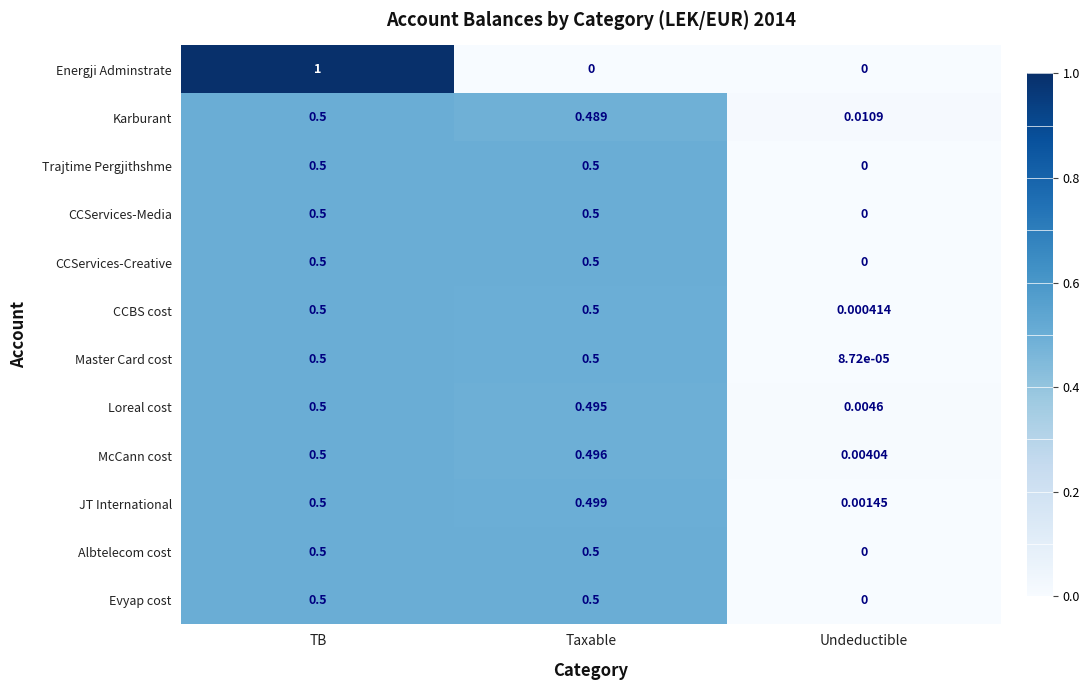

At which category does the chart reach its peak across all series?

TB